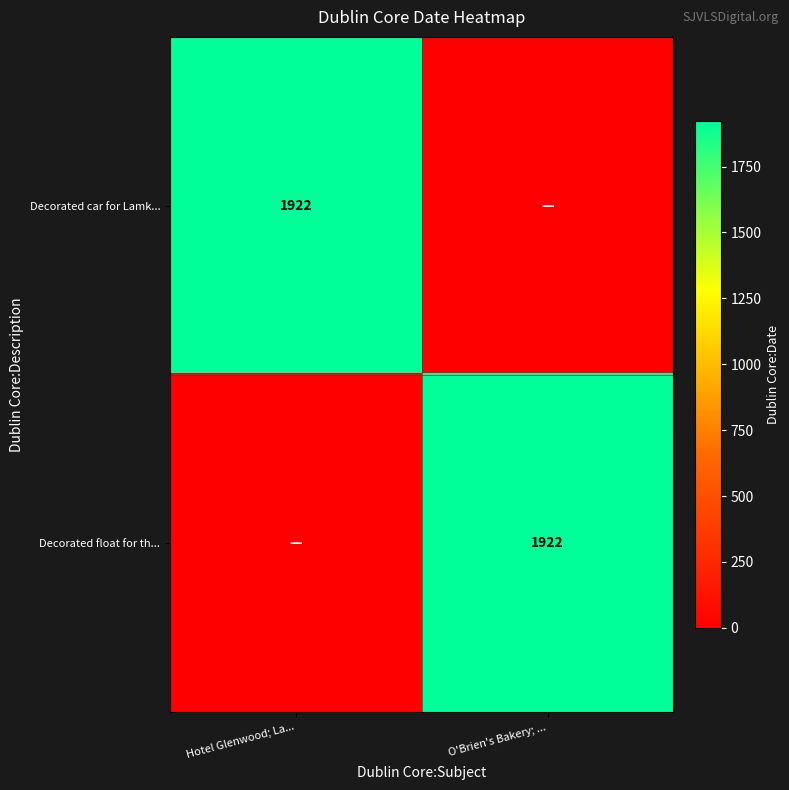

Is it true that Decorated car for Lamk... equals 653 at Hotel Glenwood; La...?

False